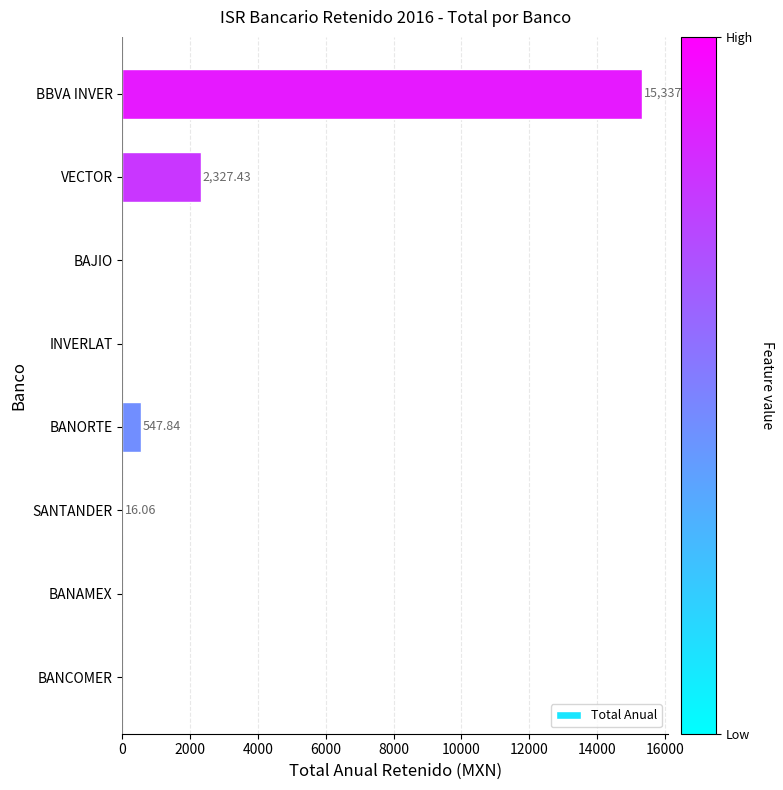

At which category does the chart reach its peak across all series?

BBVA INVER